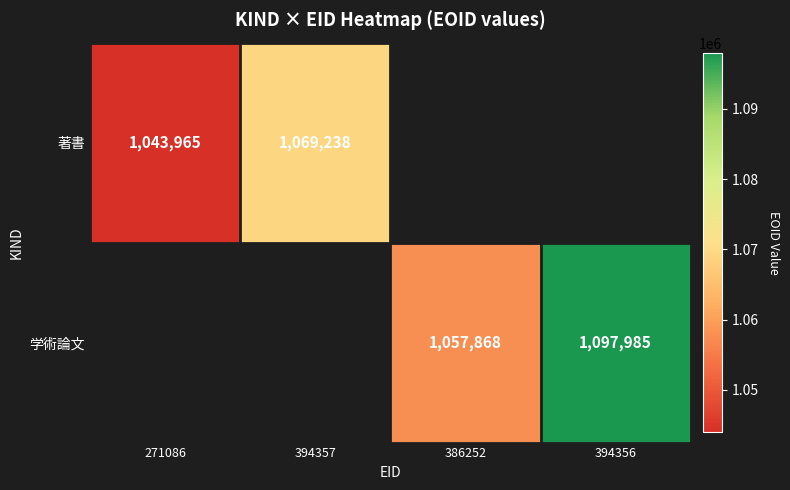

Is it true that 学術論文 equals 1898212.7 at 394356?

False